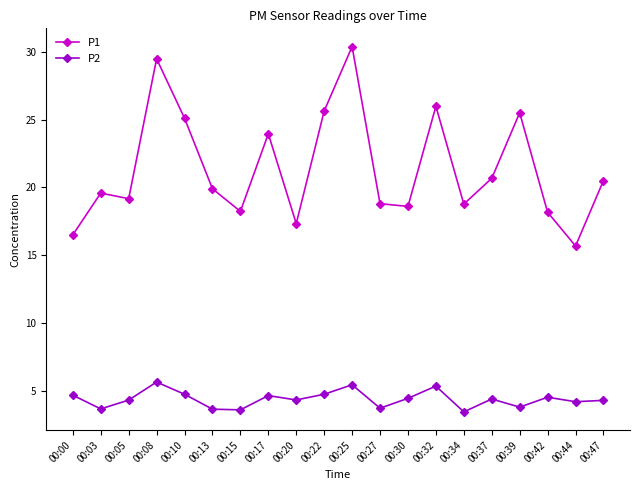

What is the average value of the P2 series?

4.4